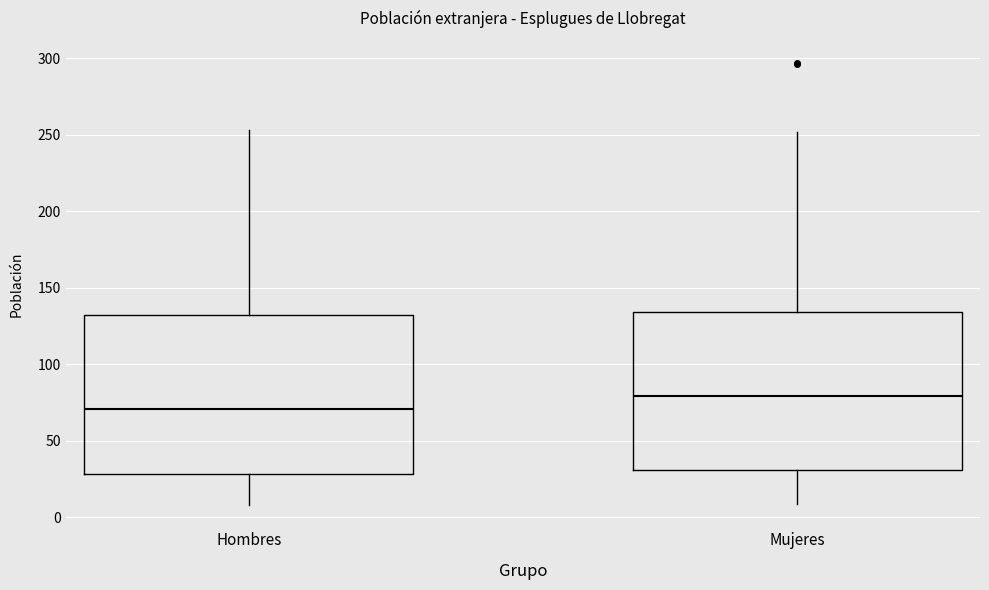

Reading left to right, read every box against the y-axis: the position of its median line, the range the box covers, and the ends of its whiskers. The values are not printed on the chart, so give them approximately, as read against the axis.

Hombres: median 70, box 30 to 130, whiskers 10 to 255
Mujeres: median 80, box 30 to 135, whiskers 10 to 250